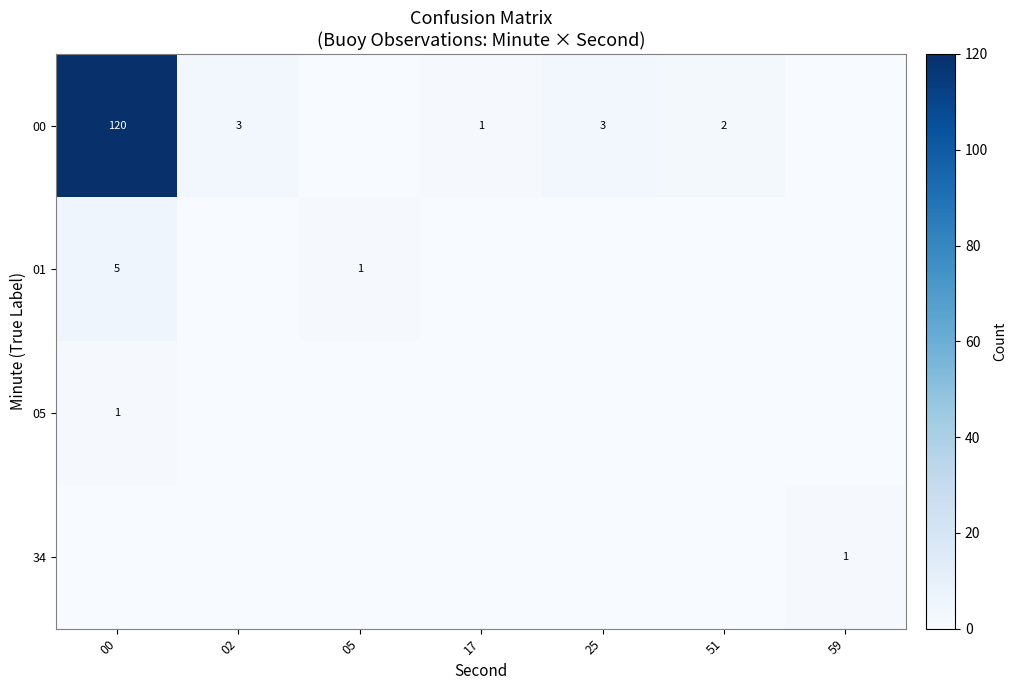

The value of 34 at 59 is 1. True or false?

True